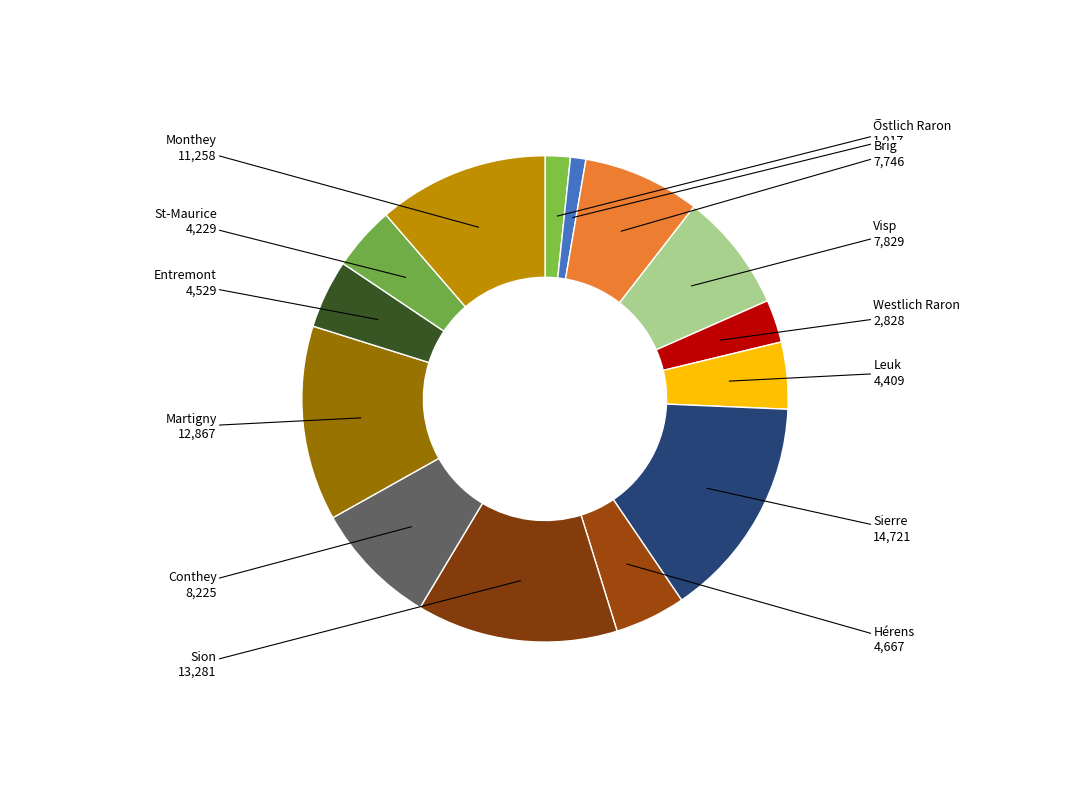

Rank the categories by value from lowest to highest.

Östlich Raron, Goms, Westlich Raron, St-Maurice, Leuk, Entremont, Hérens, Brig, Visp, Conthey, Monthey, Martigny, Sion, Sierre